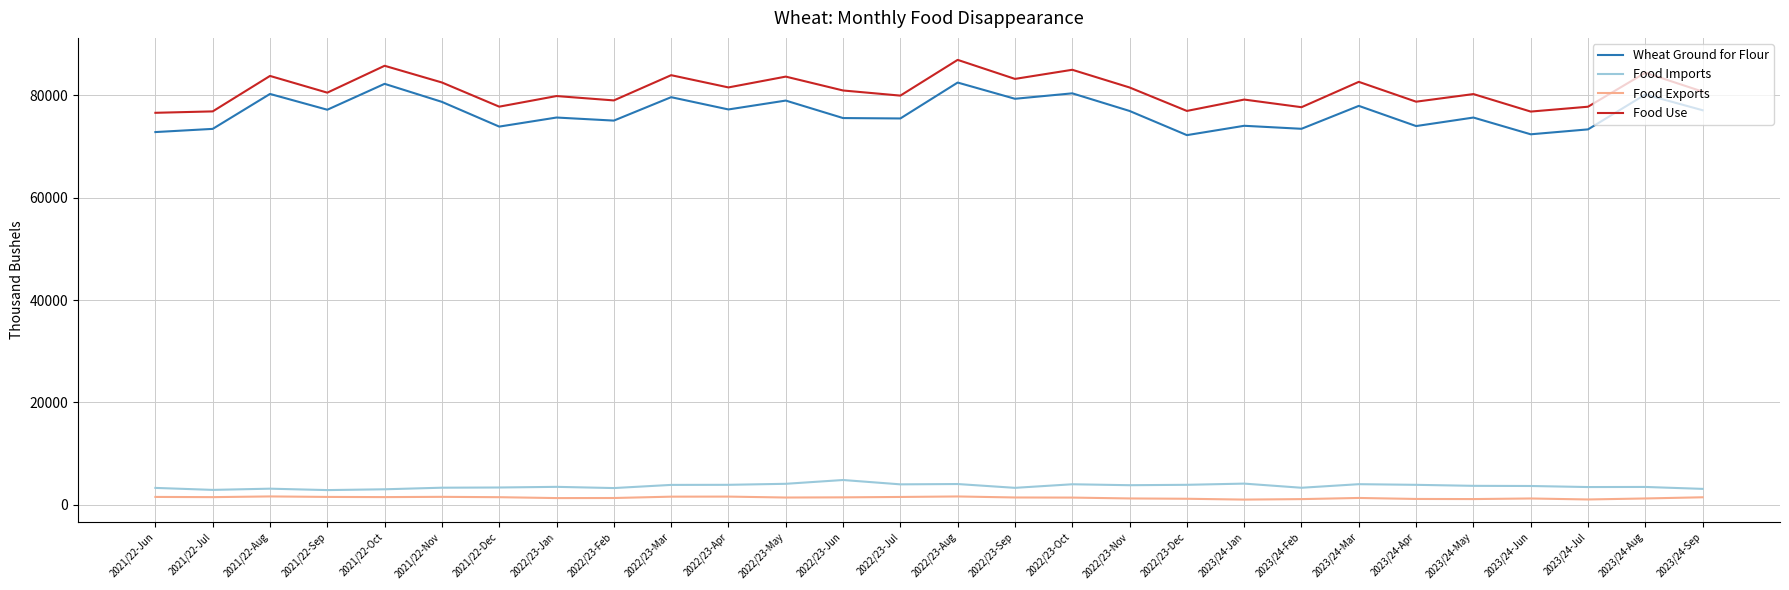

The value of Food Imports at 2021/22-Dec is 3388. True or false?

True